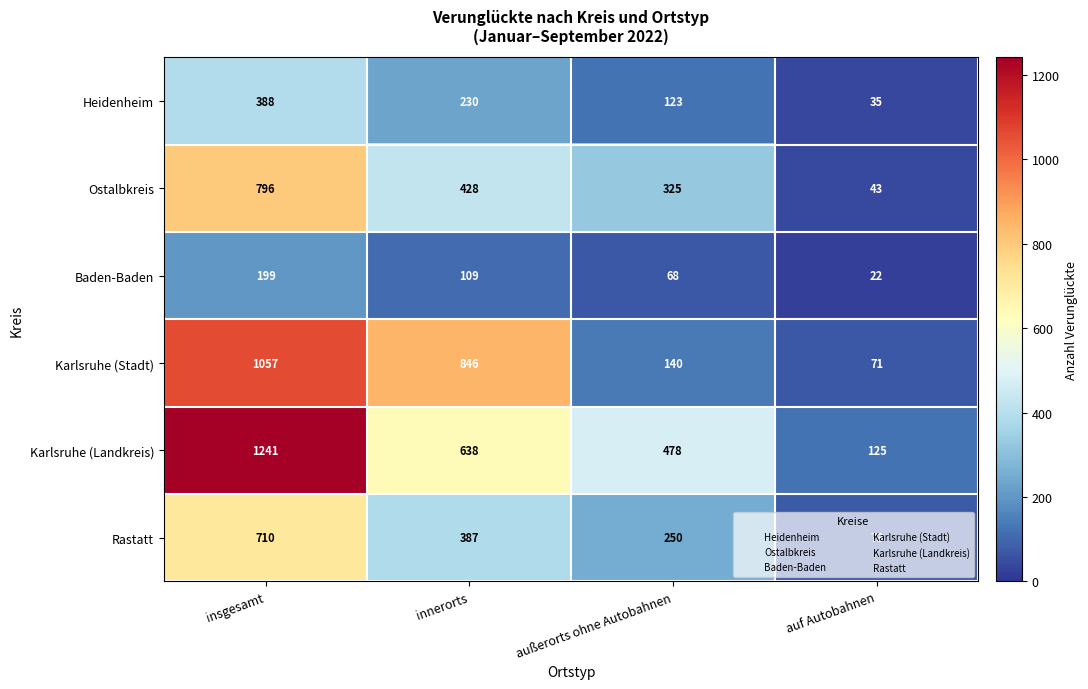

The value of Rastatt at auf Autobahnen is 73. True or false?

True